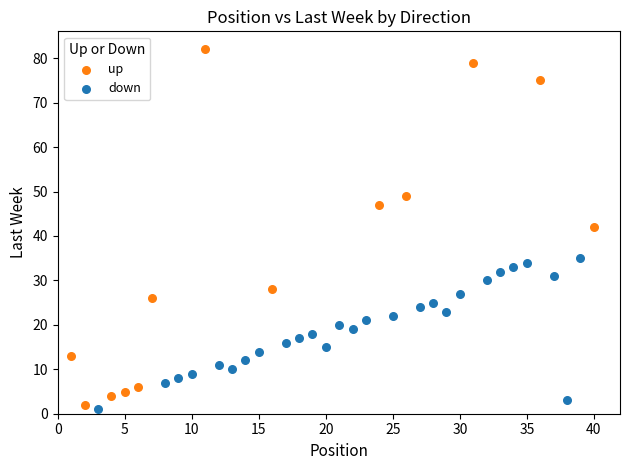

What are all the series names shown in the legend?

up, down